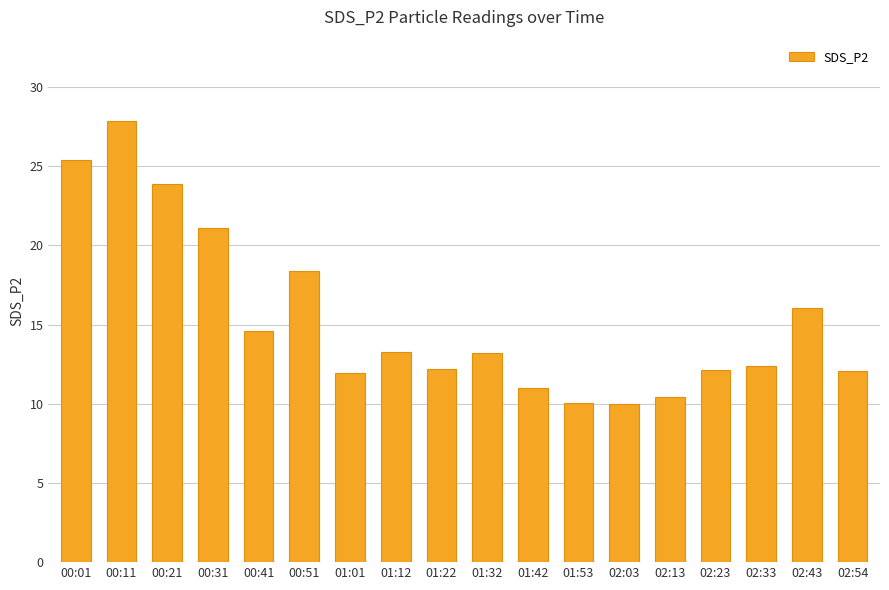

What is the maximum value shown in the chart?

27.9